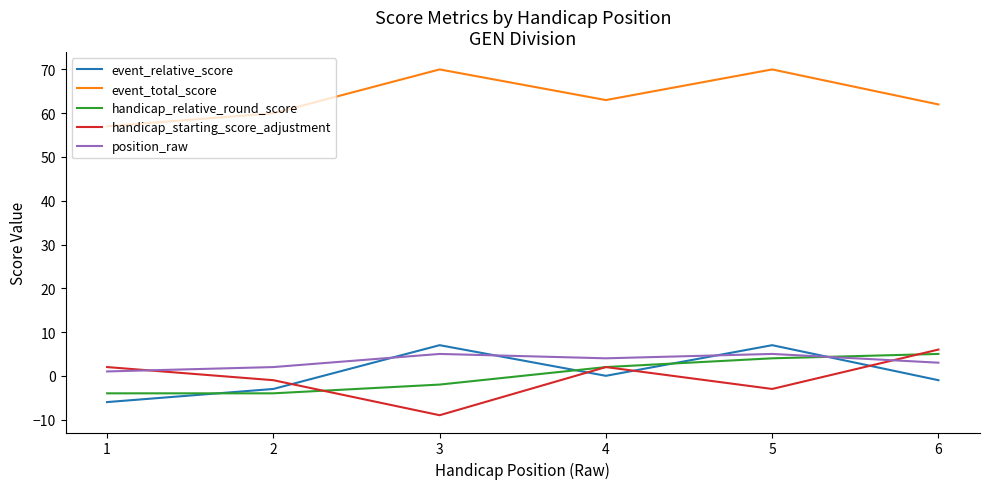

Reading right to left, transcribe all the data shown in this chart.

event_relative_score: 6=-1	5=7	4=0	3=7	2=-3	1=-6
event_total_score: 6=62	5=70	4=63	3=70	2=60	1=57
handicap_relative_round_score: 6=5	5=4	4=2	3=-2	2=-4	1=-4
handicap_starting_score_adjustment: 6=6	5=-3	4=2	3=-9	2=-1	1=2
position_raw: 6=3	5=5	4=4	3=5	2=2	1=1